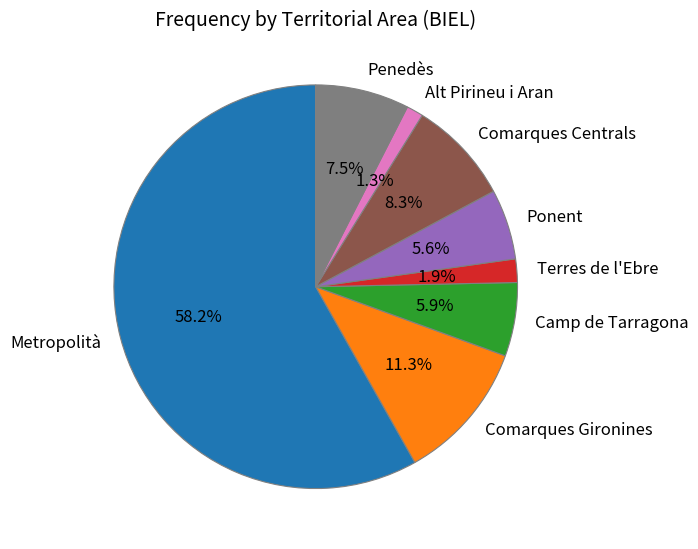

Does any single category account for the majority?

Yes